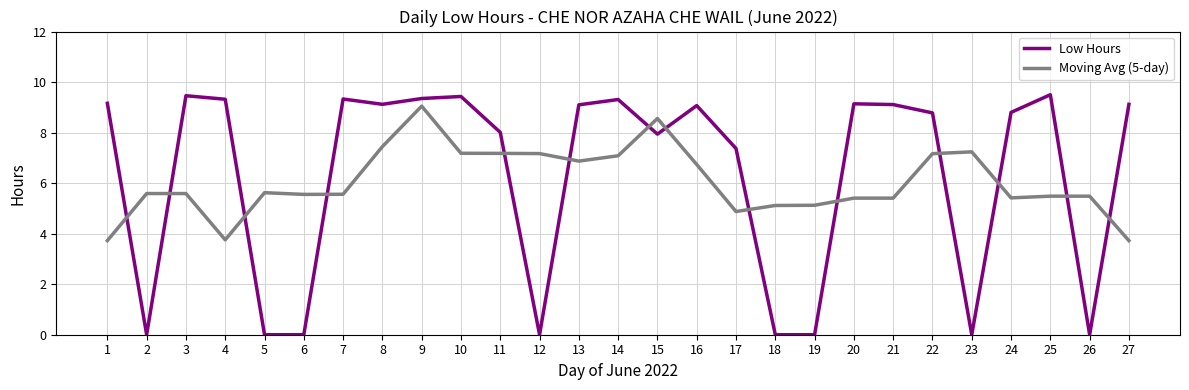

Which series has the largest range (max minus min)?

Low Hours